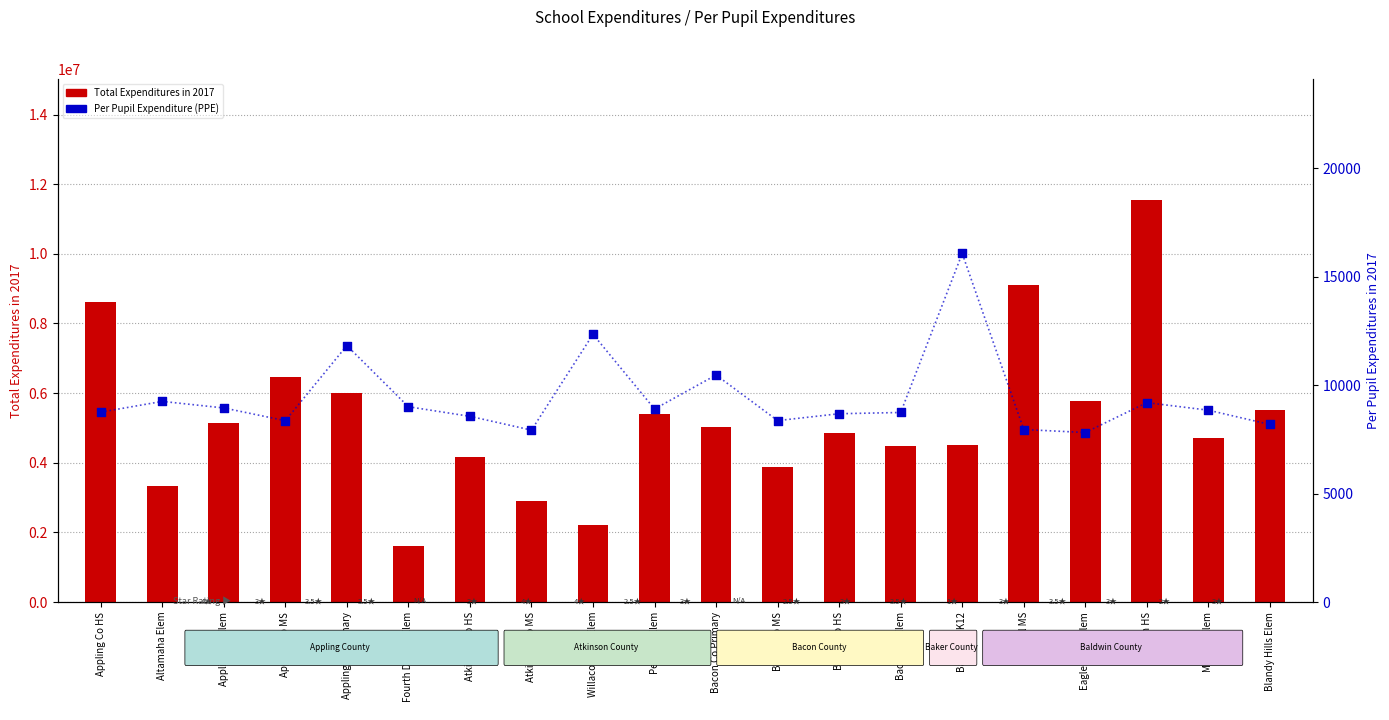

What are all the series names shown in the legend?

Total Expenditures in 2017, Per Pupil Expenditure (PPE) in 2017